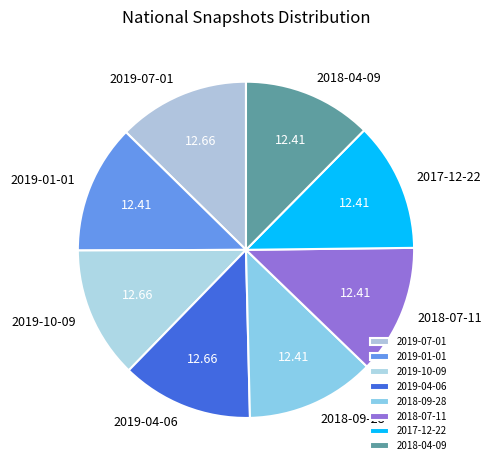

Does 2018-09-28 represent more than half of the total?

No